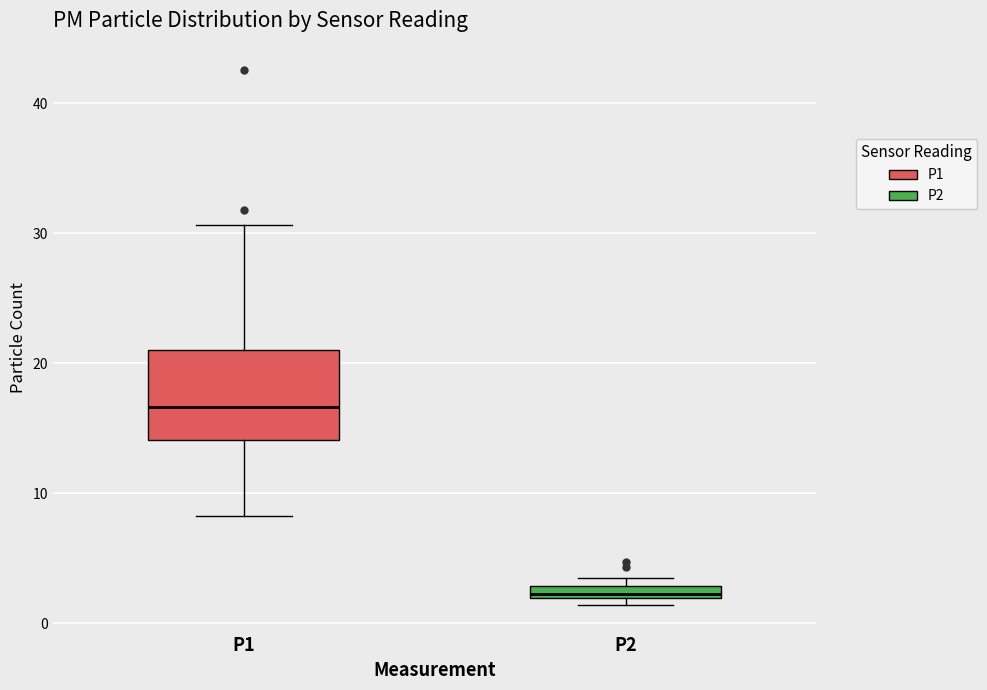

Which box's median line is the lowest?

P2